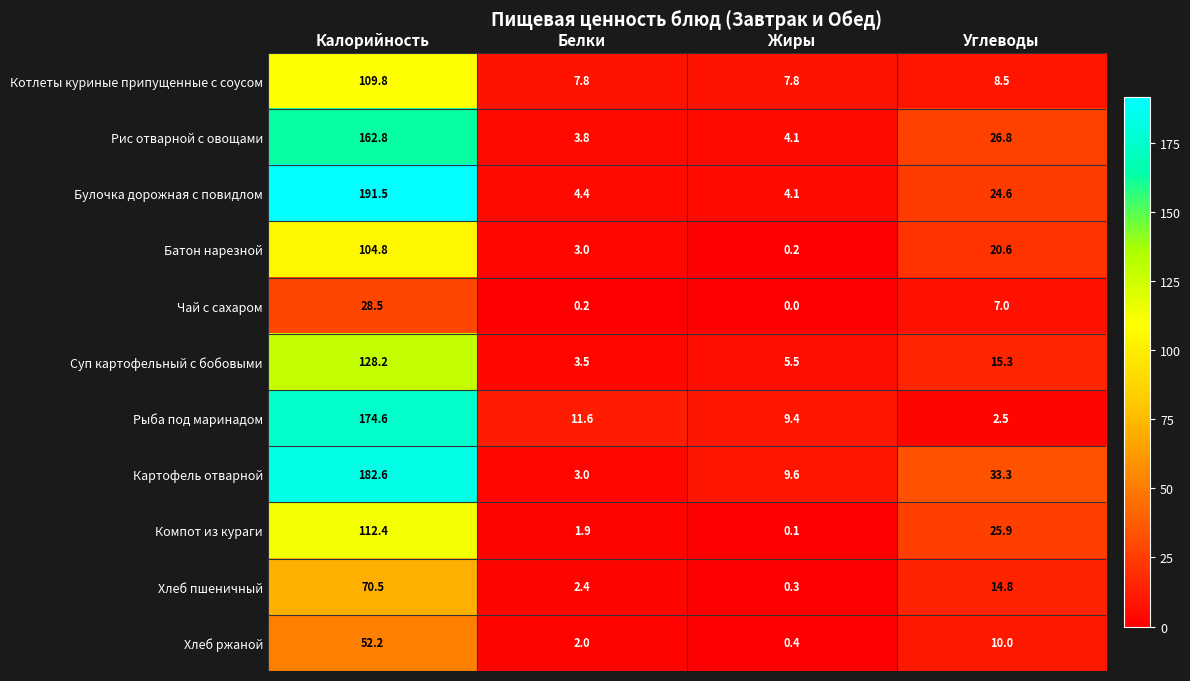

What is the highest value of the Рис отварной с овощами series?

162.8